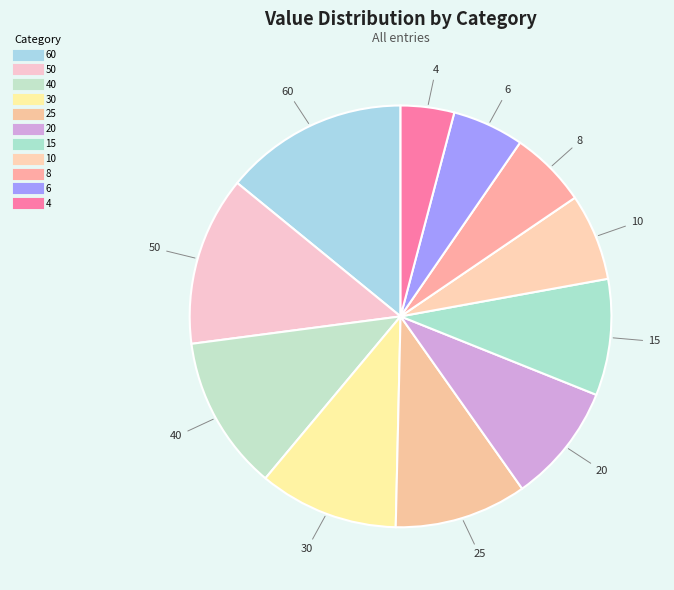

Count the number of slices in the pie.

11